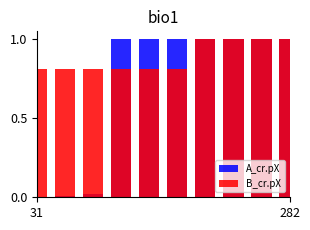

Reading left to right, transcribe all the data shown in this chart.

A_cr.pX: 0.0	0.0	0.0	1.0	1.0	1.0	1.0	1.0	1.0	1.0
B_cr.pX: 0.8	0.8	0.8	0.8	0.8	0.8	1.0	1.0	1.0	1.0